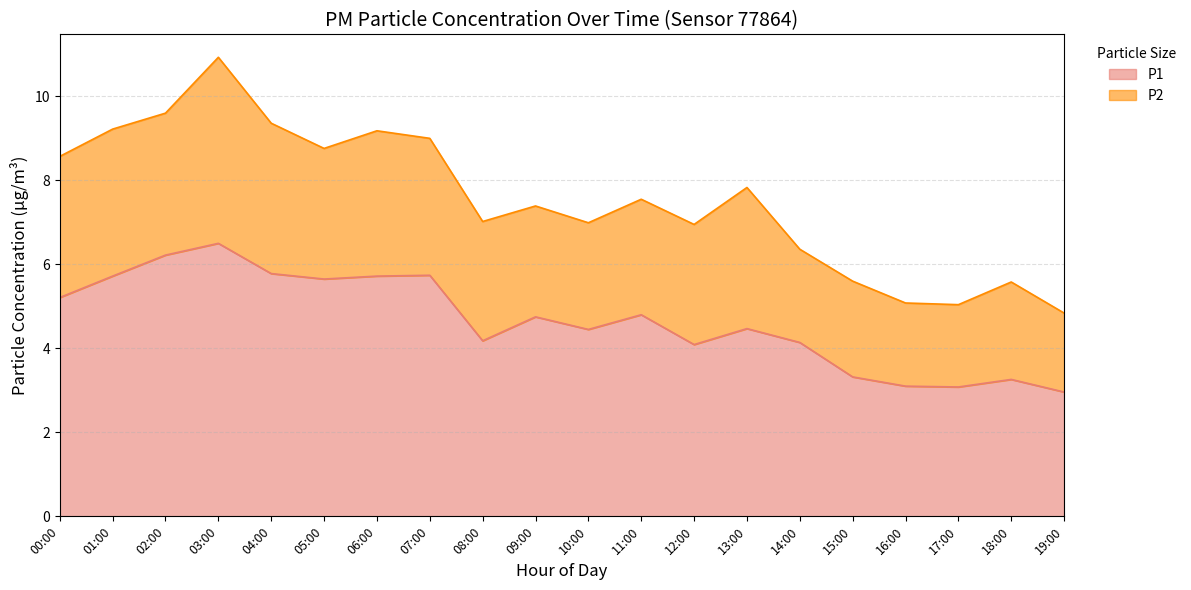

What position from the left is 18:00?

19